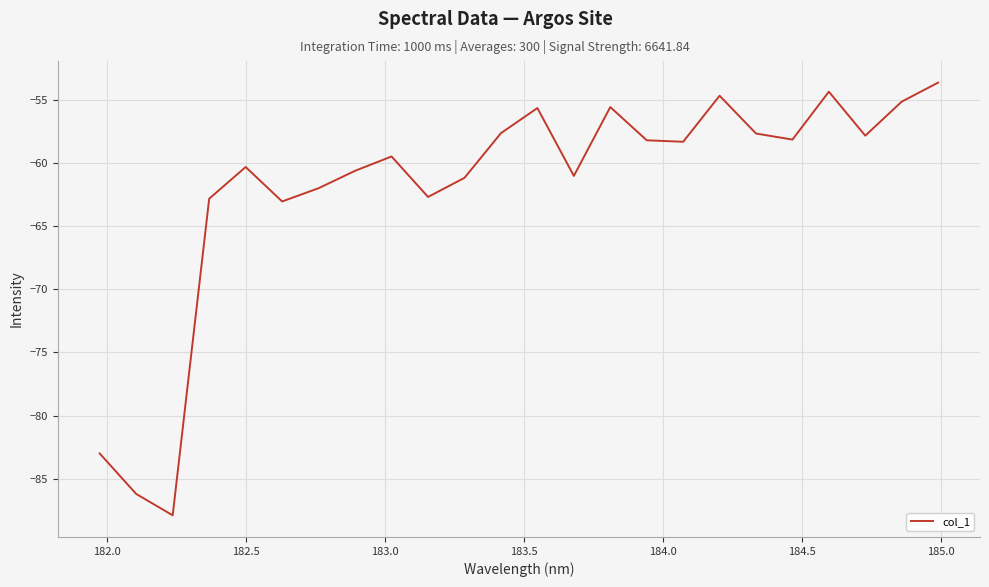

What is the greatest value displayed?

-53.6